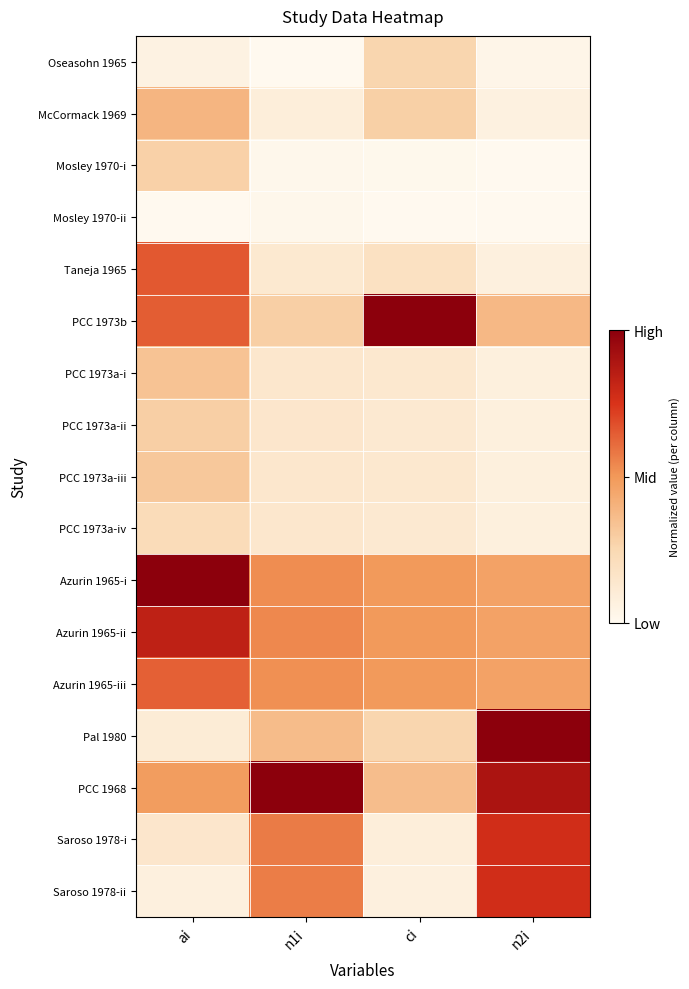

Rank the series by their maximum value, from lowest to highest.

Mosley 1970-ii, PCC 1973a-iv, Oseasohn 1965, Mosley 1970-i, PCC 1973a-ii, PCC 1973a-iii, PCC 1973a-i, McCormack 1969, Azurin 1965-iii, Taneja 1965, Saroso 1978-i, Saroso 1978-ii, Azurin 1965-ii, PCC 1973b, Azurin 1965-i, Pal 1980, PCC 1968